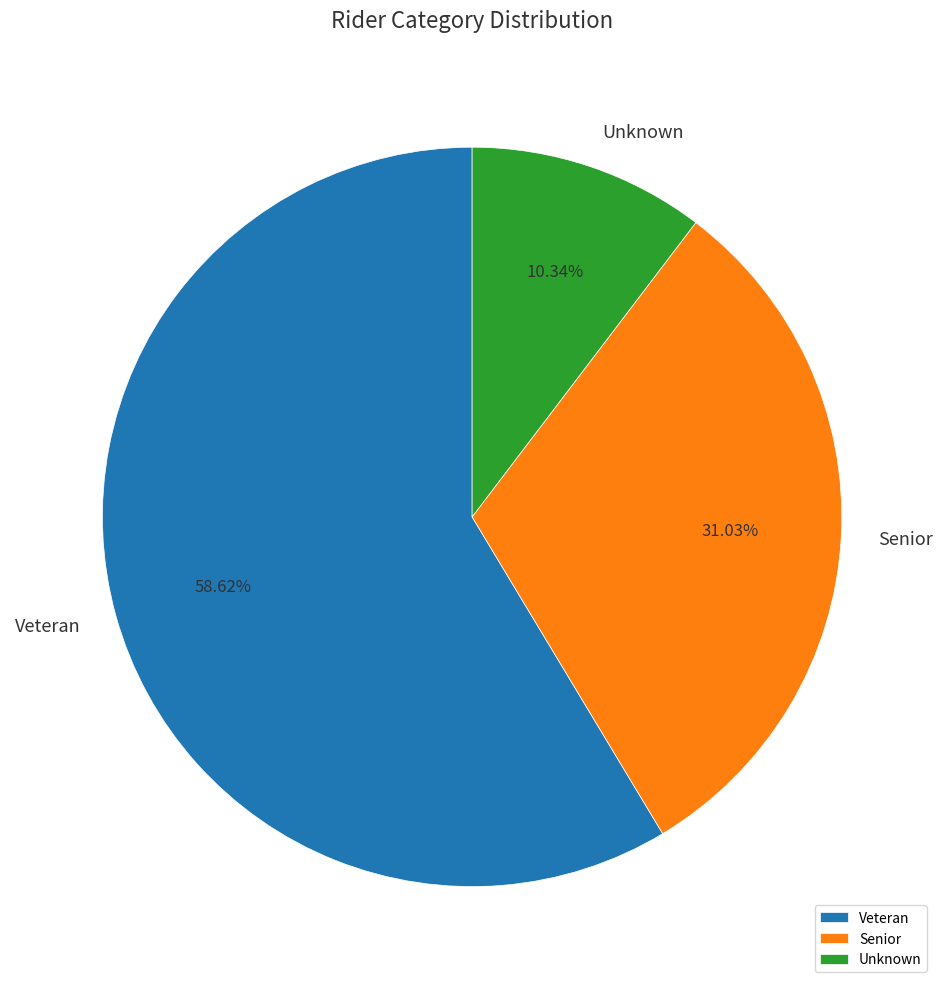

Rank the categories by value from highest to lowest.

Veteran, Senior, Unknown